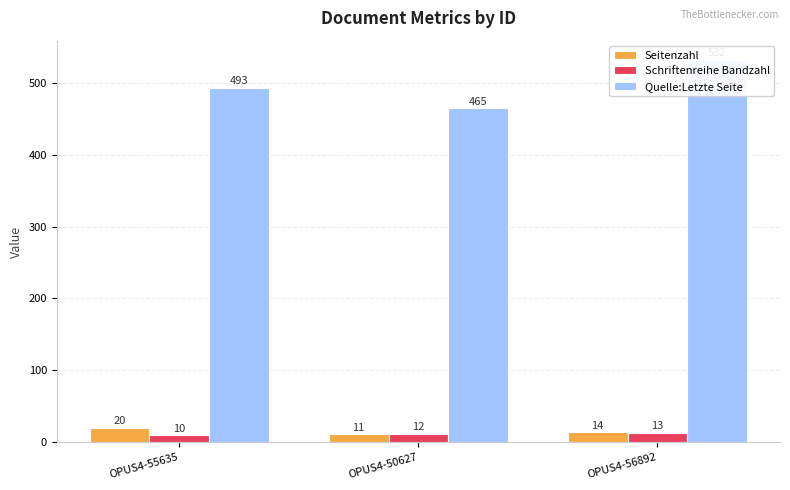

Is it true that Seitenzahl equals 11 at OPUS4-50627?

True